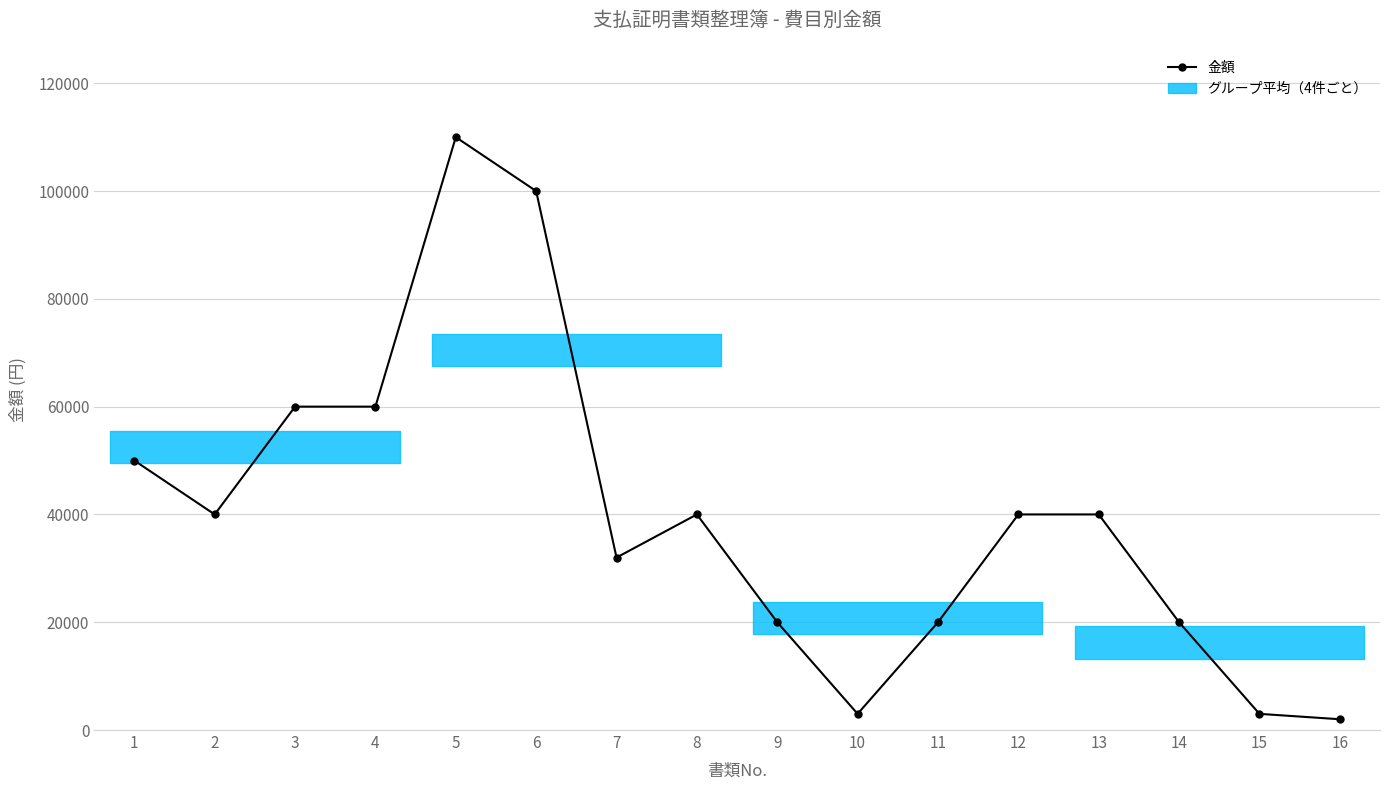

Which label corresponds to the smallest value in the chart?

16